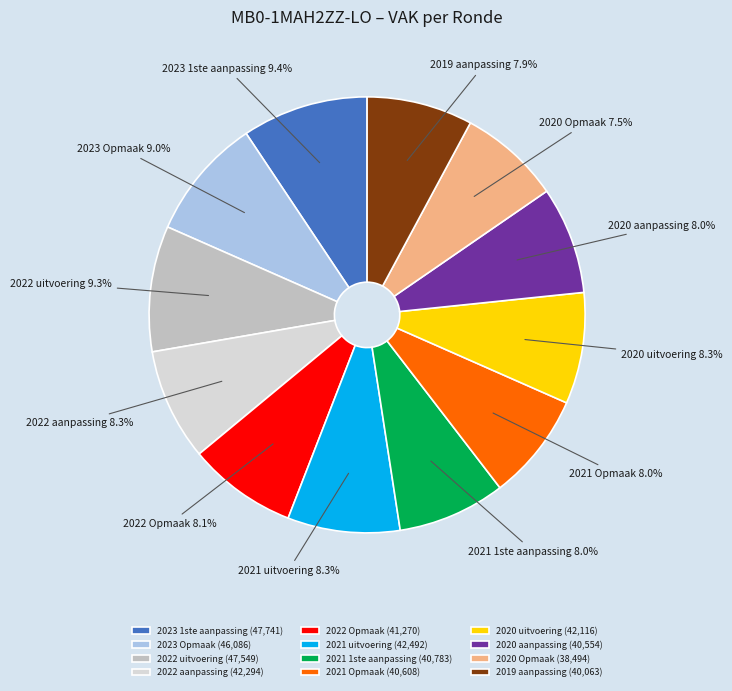

Is there a majority slice in this chart?

No